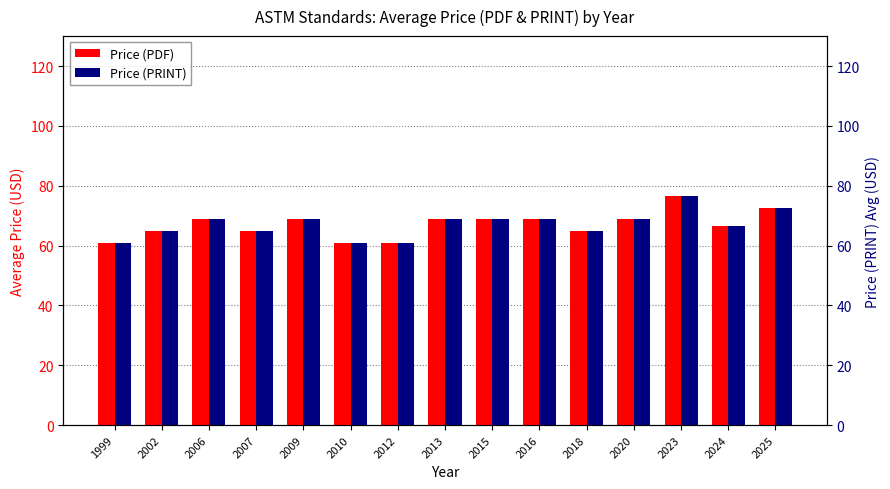

Which has a higher value, 2020 or 2015?

2020